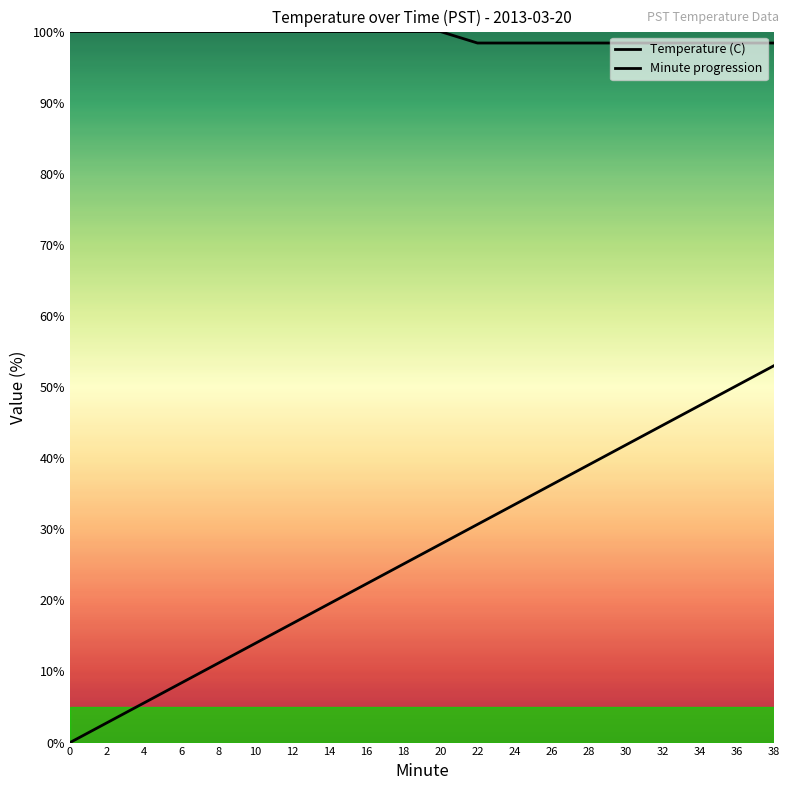

What is the value of the Temperature (C) point at the 12th from the left?

98.4